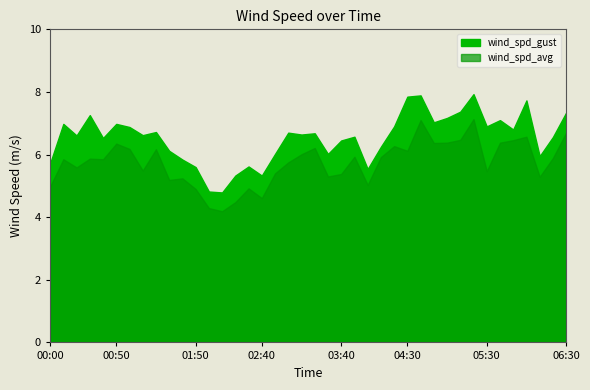

True or false: wind_spd_avg has a value of 1.9 at 04:40.

False